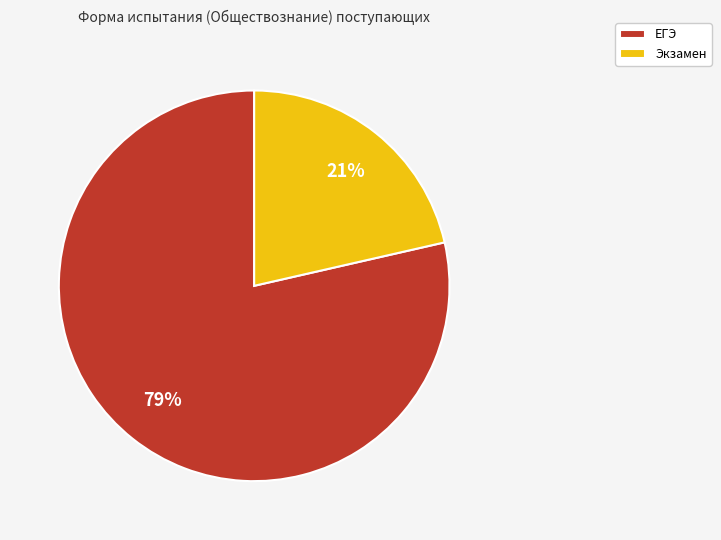

Which has a higher value, Экзамен or ЕГЭ?

ЕГЭ